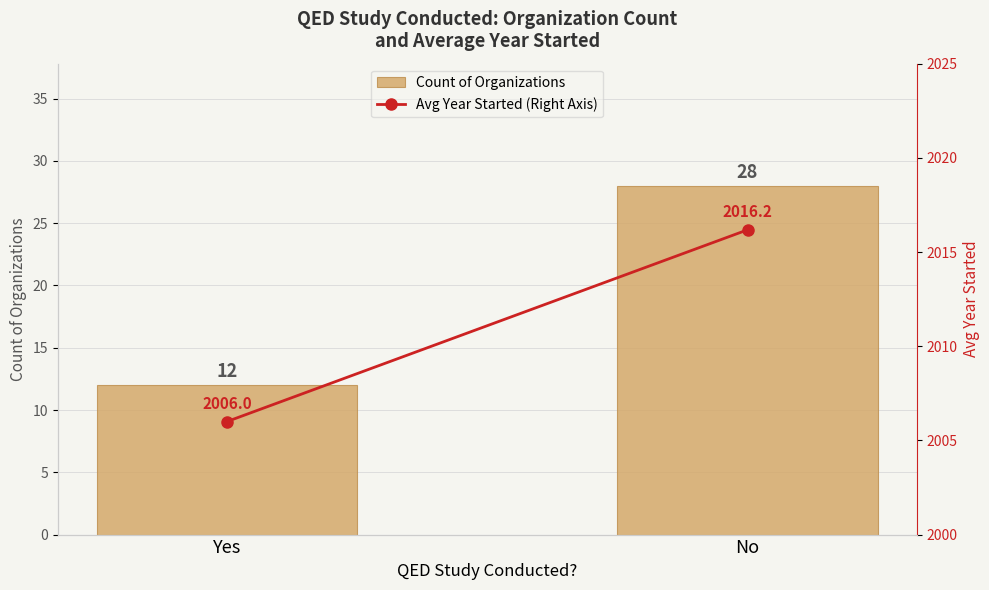

True or false: Avg Year Started (Right Axis) has a value of 2006.0 at Yes.

True